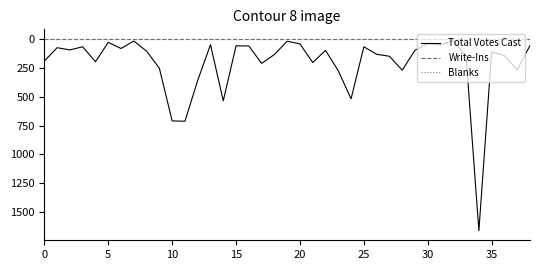

What is the greatest value displayed?

1661